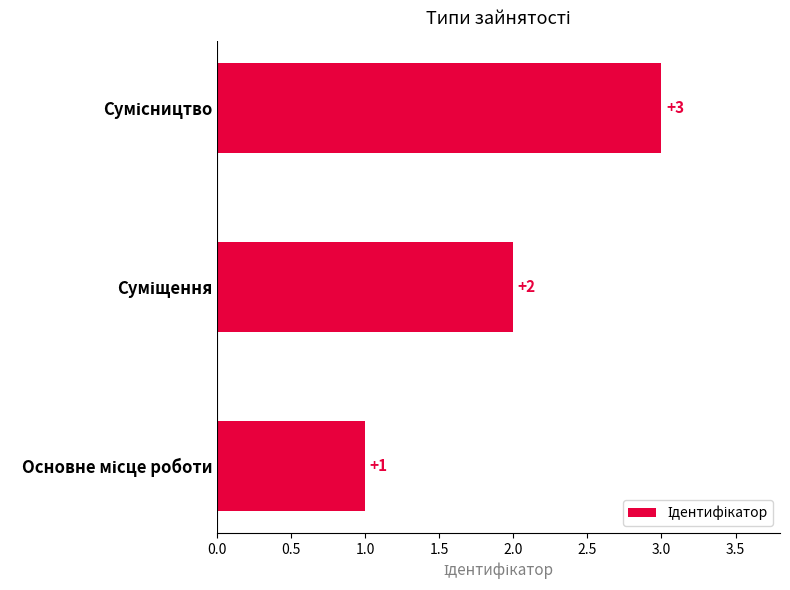

Count the values in the range 1 to 3.

3